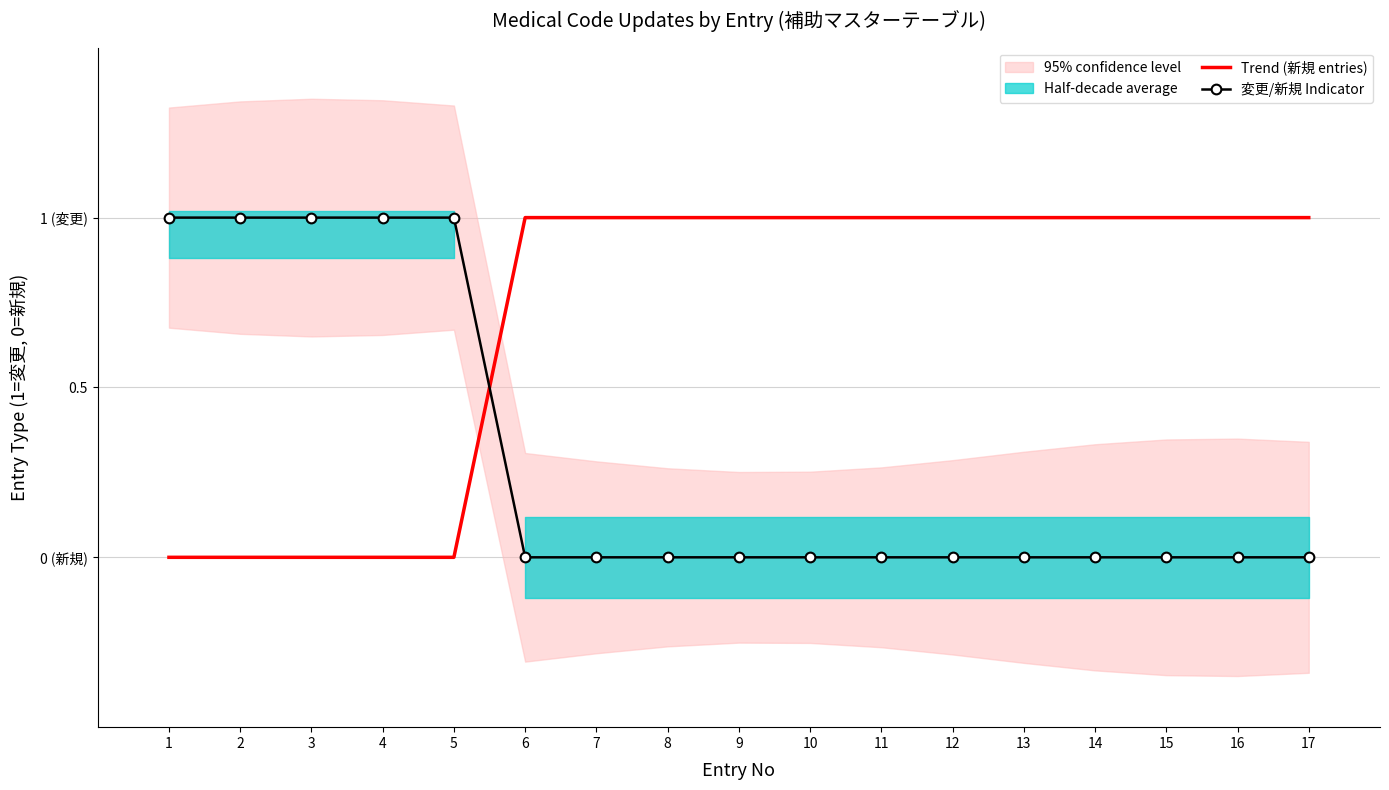

Where do Trend (新規 entries) and 変更/新規 Indicator first cross each other?

5 and 6